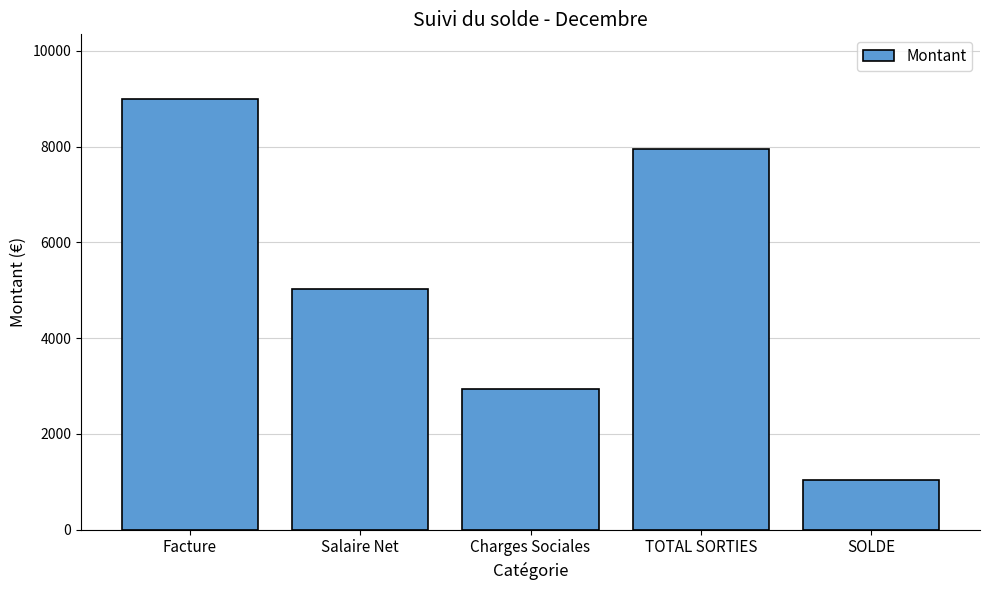

How many categories are shown in the chart?

5